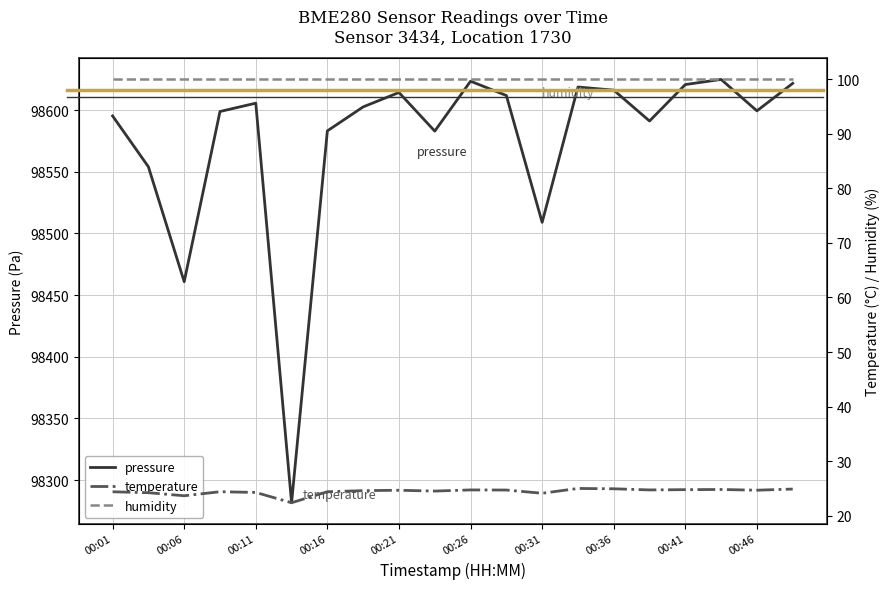

What is the difference between the highest and lowest values at 00:01?

98570.9